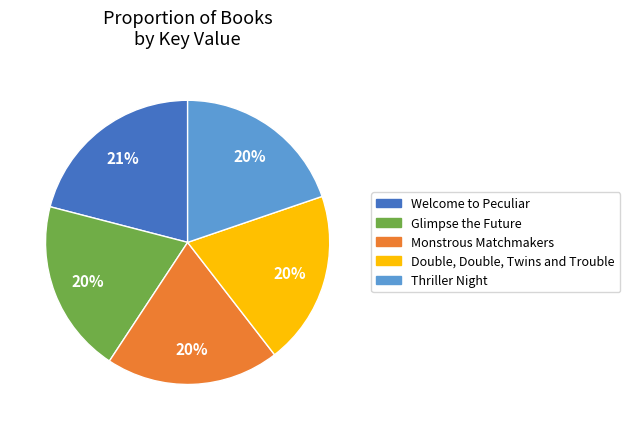

To the nearest percent, what is the difference between the Double, Double, Twins and Trouble and Welcome to Peculiar slice percentages?

1%